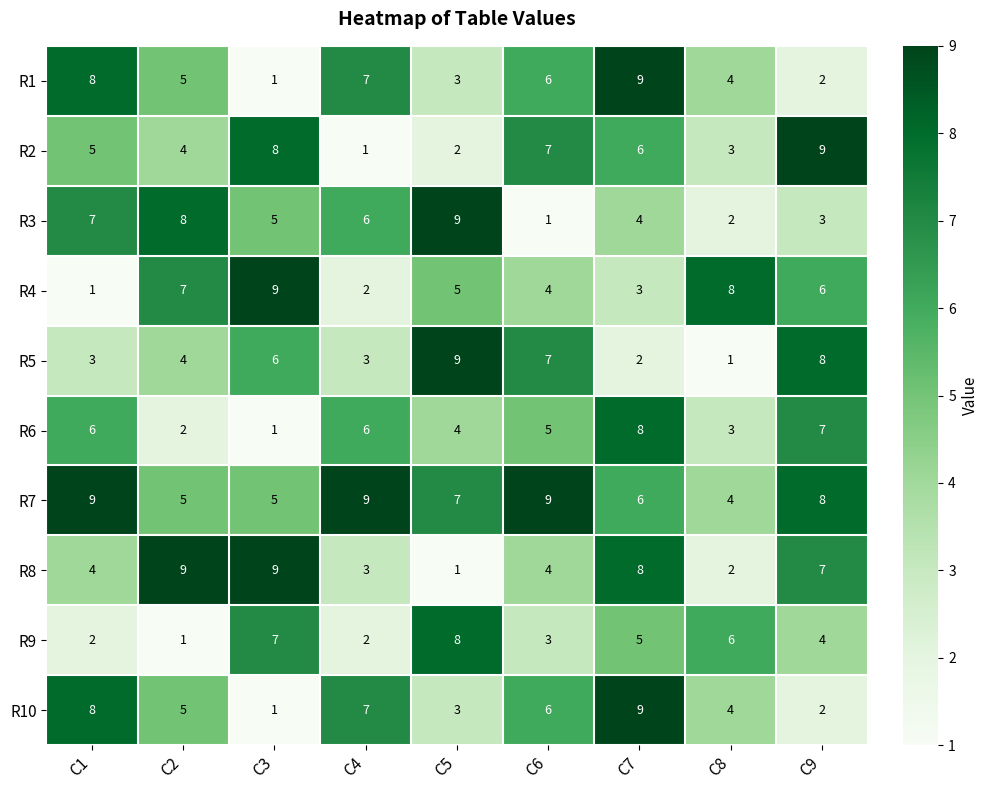

What is the minimum value shown in the chart?

1